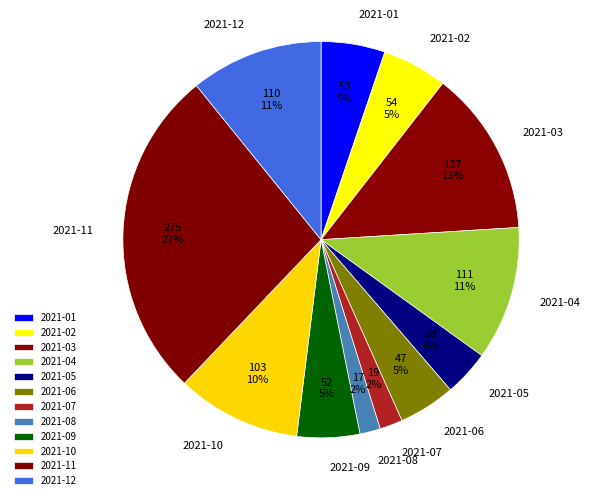

What is the largest slice in the pie chart?

2021-11